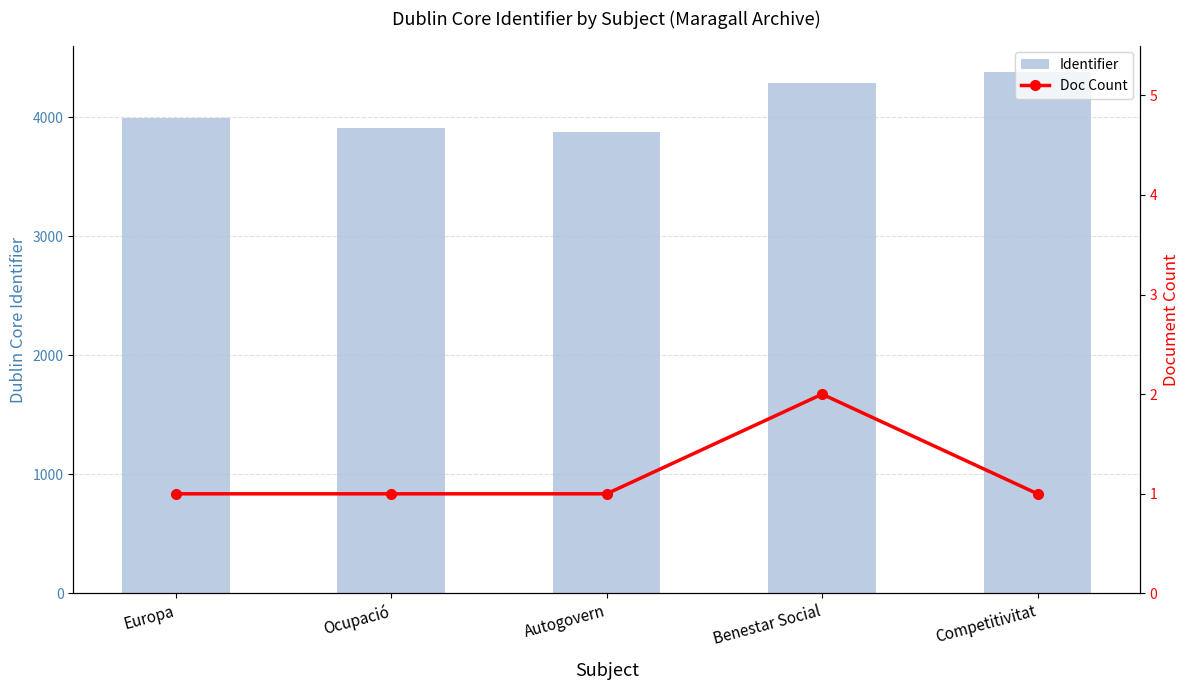

What is the difference between the Identifier values at Ocupació and Autogovern?

33